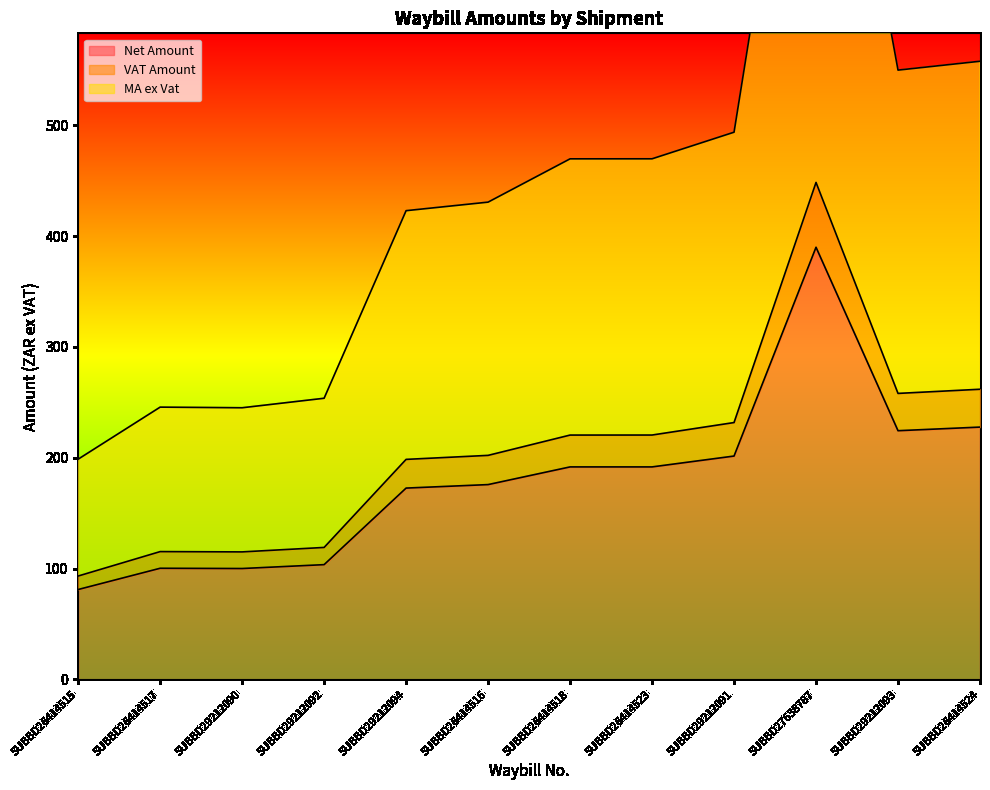

The value of Net Amount at SUBBD29212094 is 107.1. True or false?

False